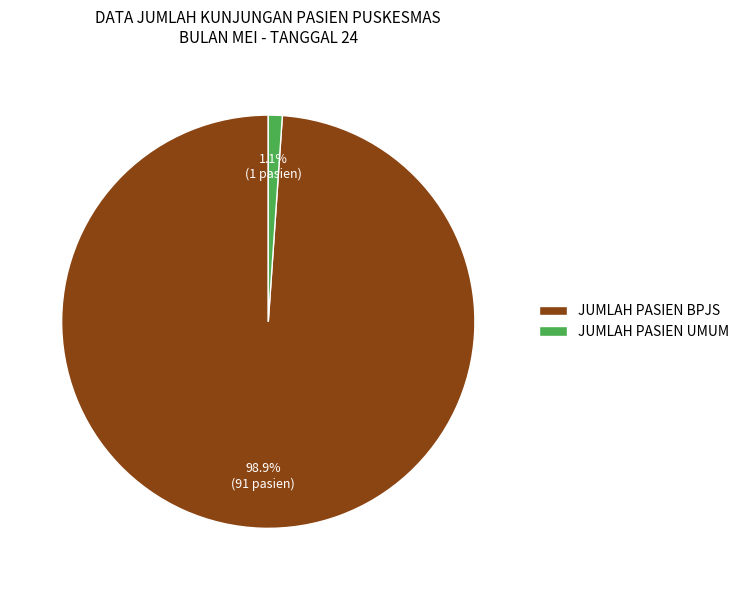

Rank the categories by value from lowest to highest.

JUMLAH PASIEN UMUM, JUMLAH PASIEN BPJS